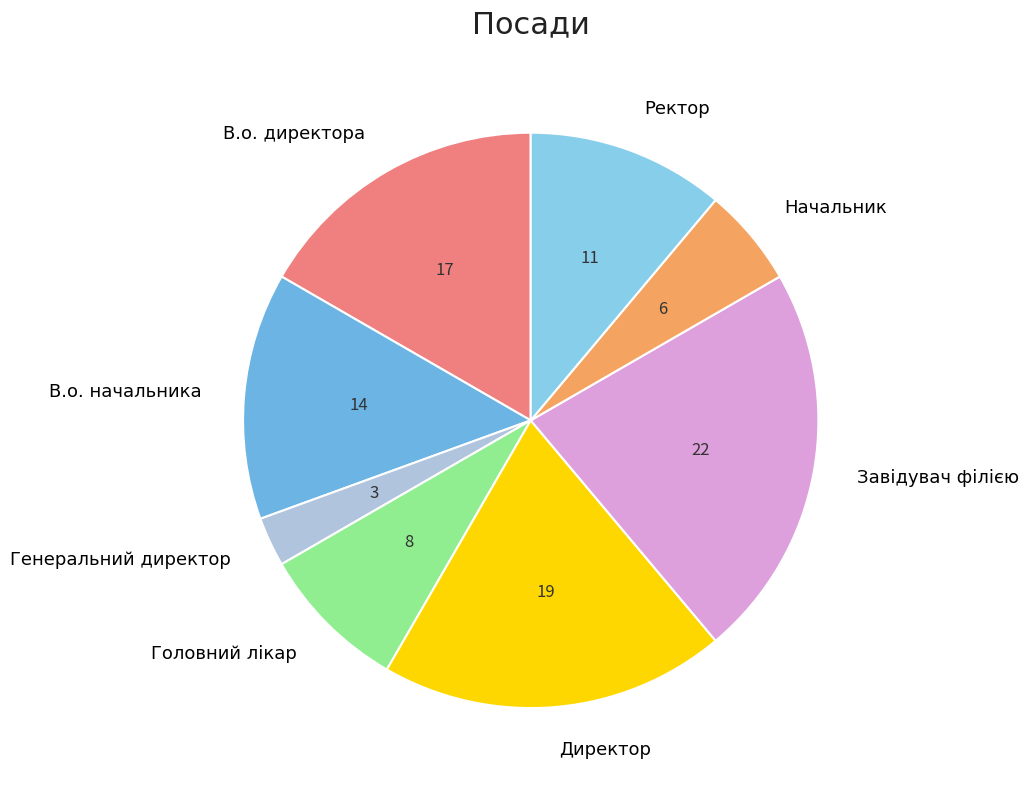

Rank the categories by value from highest to lowest.

Завідувач філією, Директор, В.о. директора, В.о. начальника, Ректор, Головний лікар, Начальник, Генеральний директор